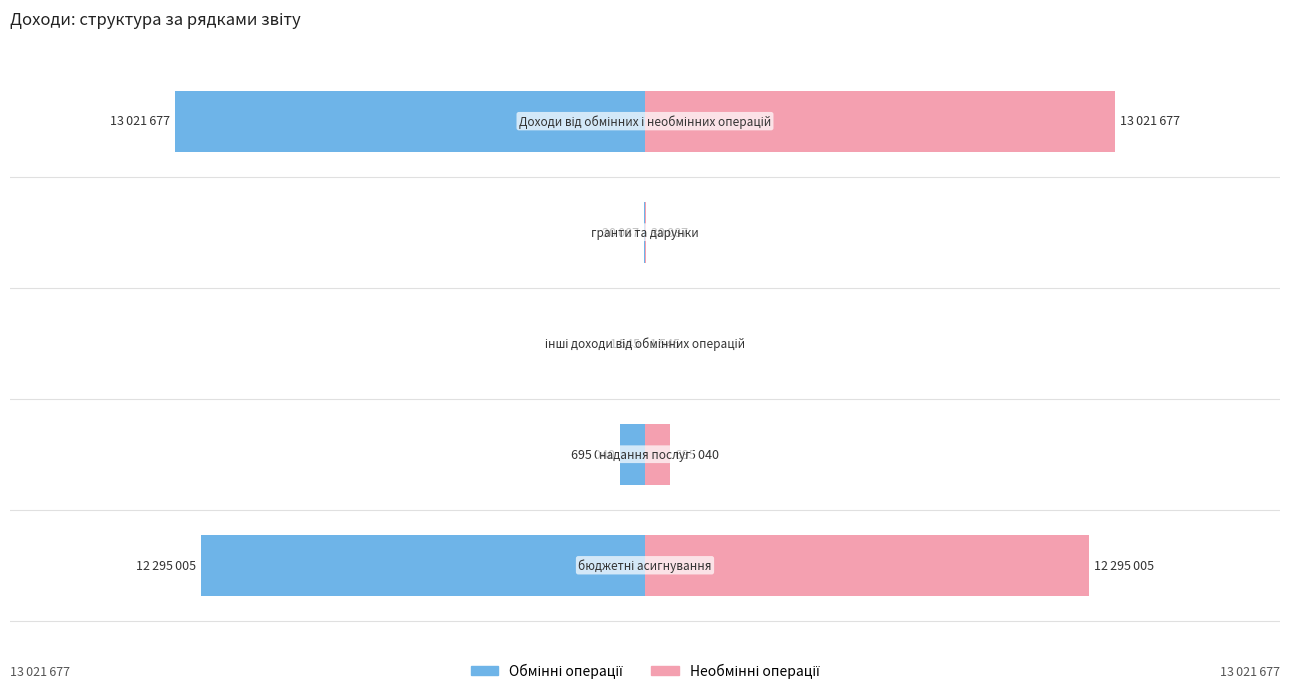

What is the average value of the Обмінні операції series?

-5208671